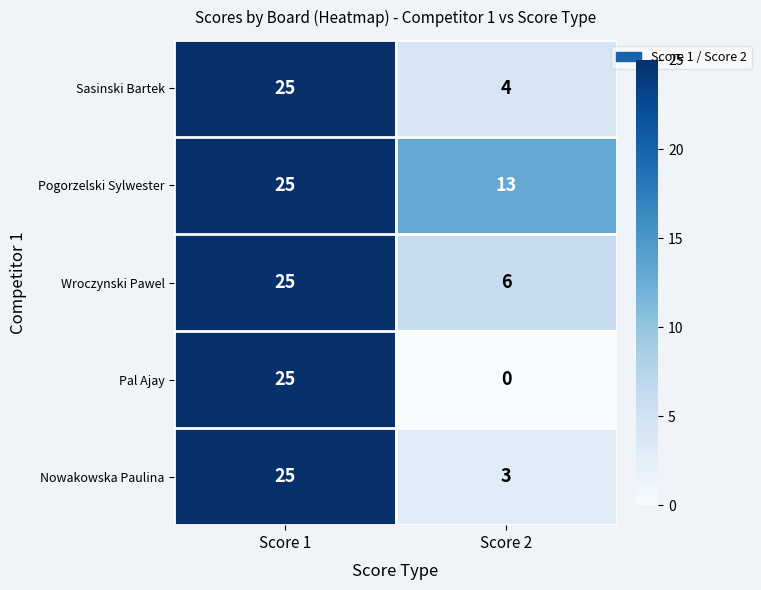

Rank the categories by Nowakowska Paulina value from highest to lowest.

Score 1, Score 2